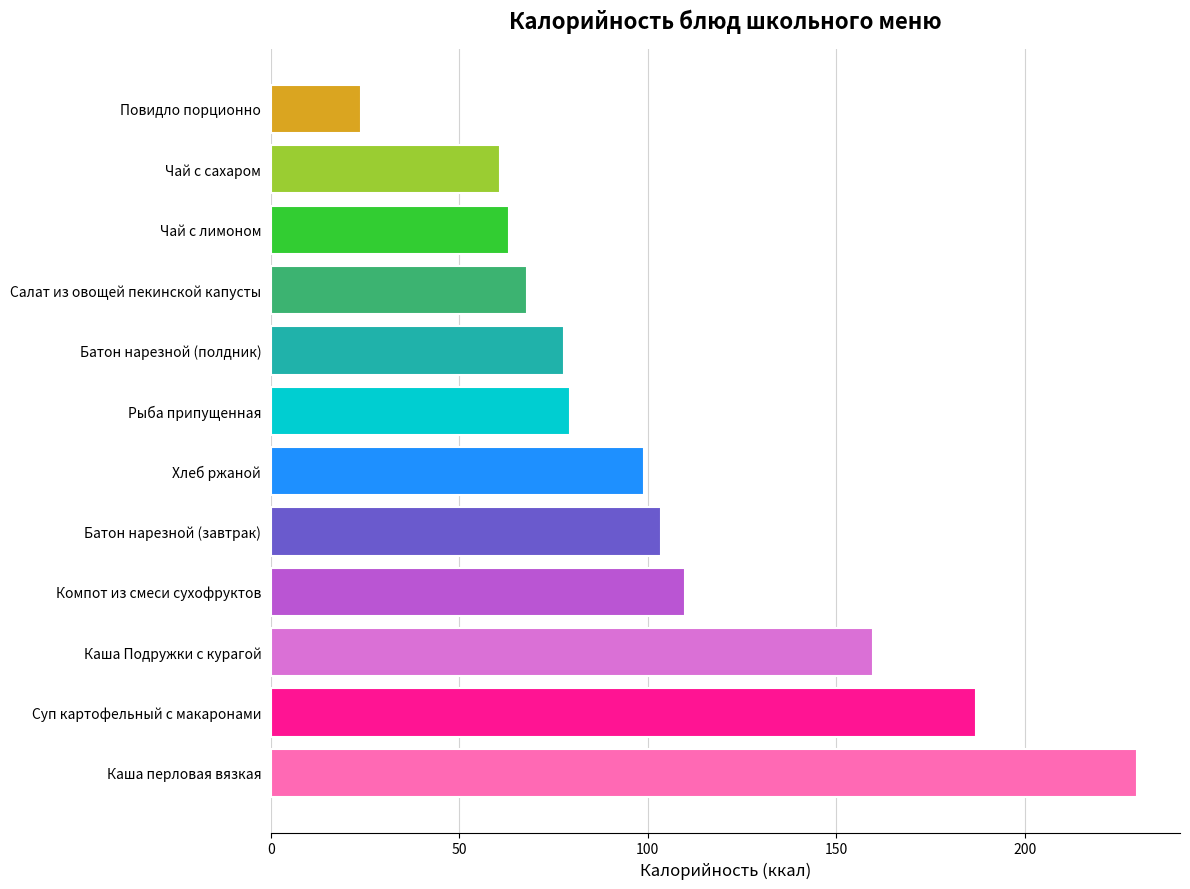

How many values are below 99?

6